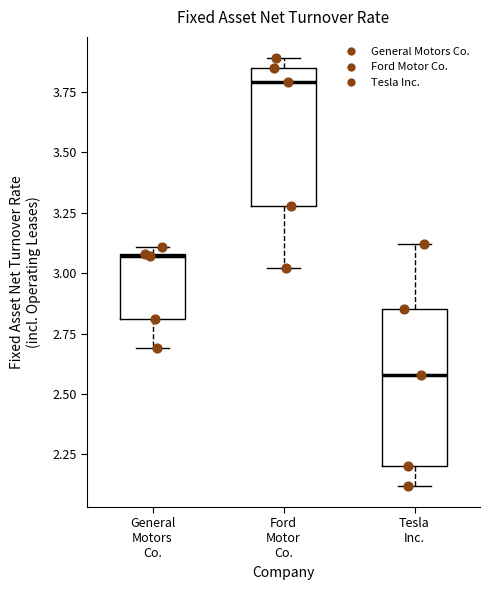

Reading left to right, read every box against the y-axis: the position of its median line, the range the box covers, and the ends of its whiskers. The values are not printed on the chart, so give them approximately, as read against the axis.

General Motors Co.: median 3.05, box 2.80 to 3.10, whiskers 2.70 to 3.10 (just above the box's upper edge)
Ford Motor Co.: median 3.80, box 3.30 to 3.85, whiskers 3.00 to 3.90
Tesla Inc.: median 2.60, box 2.20 to 2.85, whiskers 2.10 to 3.10